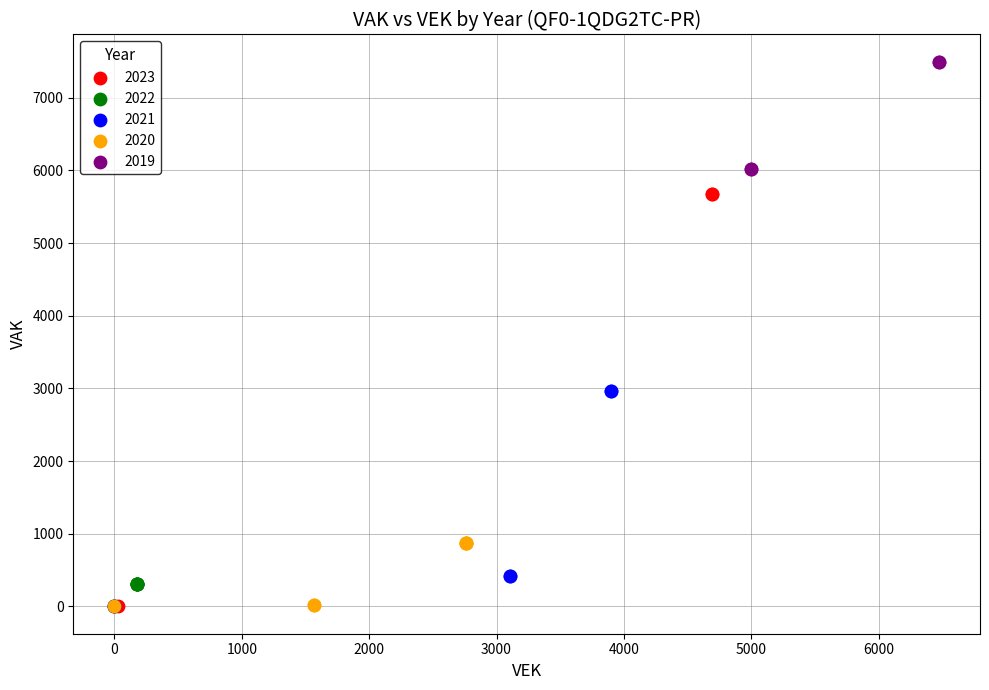

Which series has the widest spread of Y values?

2023